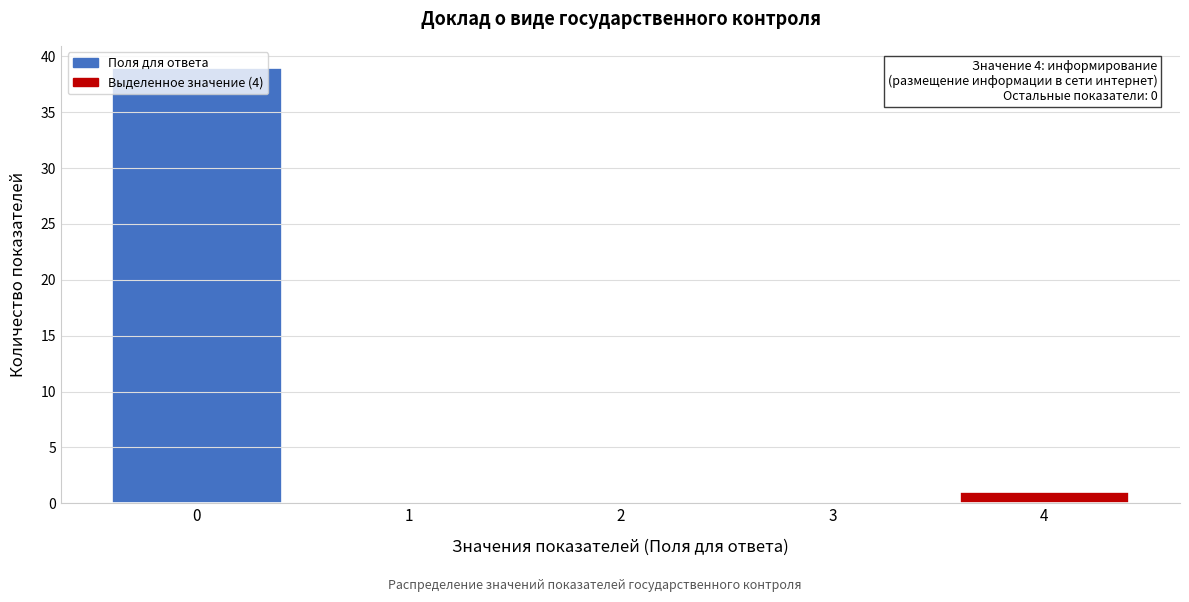

Which range on the x-axis has the tallest bar?

-0.5 to 0.5